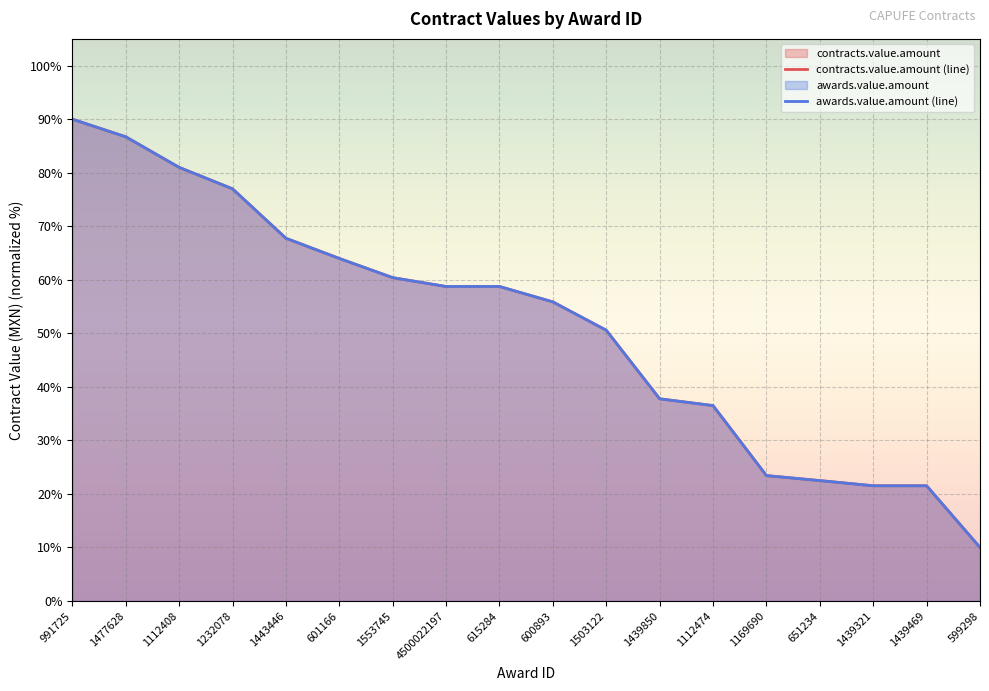

What is the difference between the maximum and second lowest values in the contracts.value.amount series?

68.5